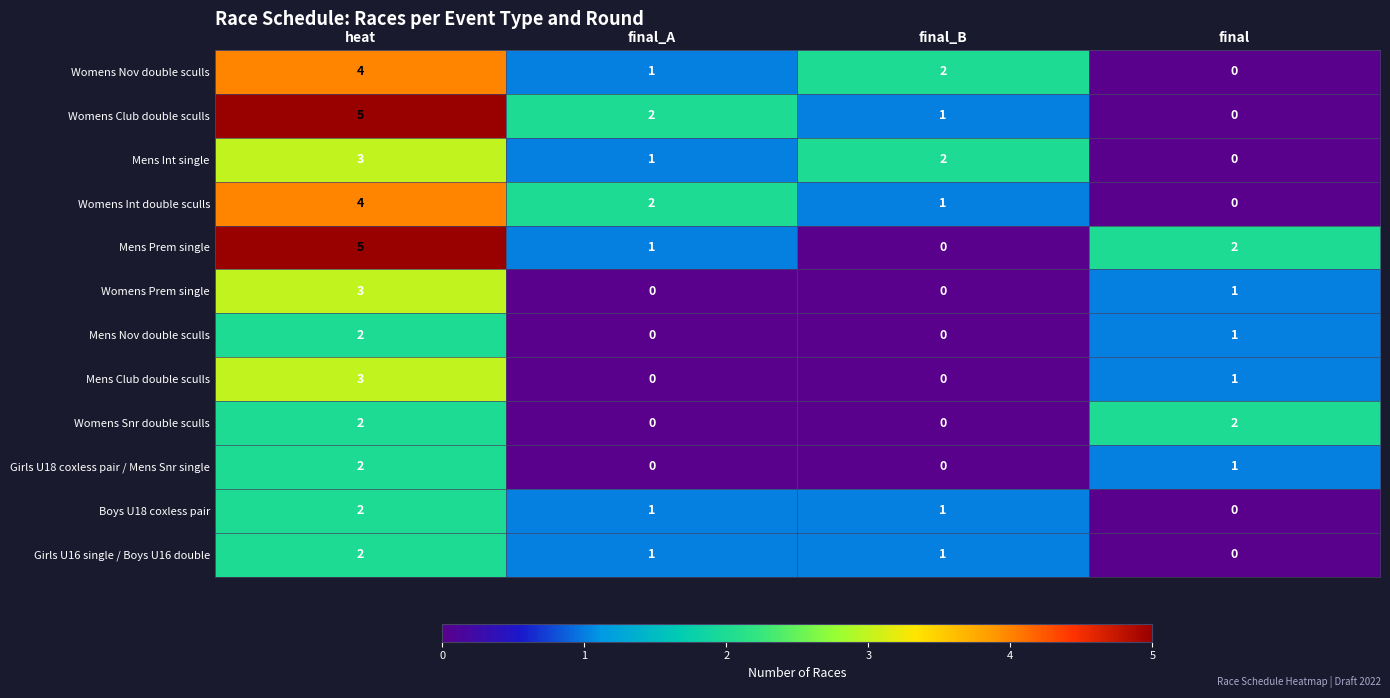

What is the sum of all Mens Club double sculls values?

4